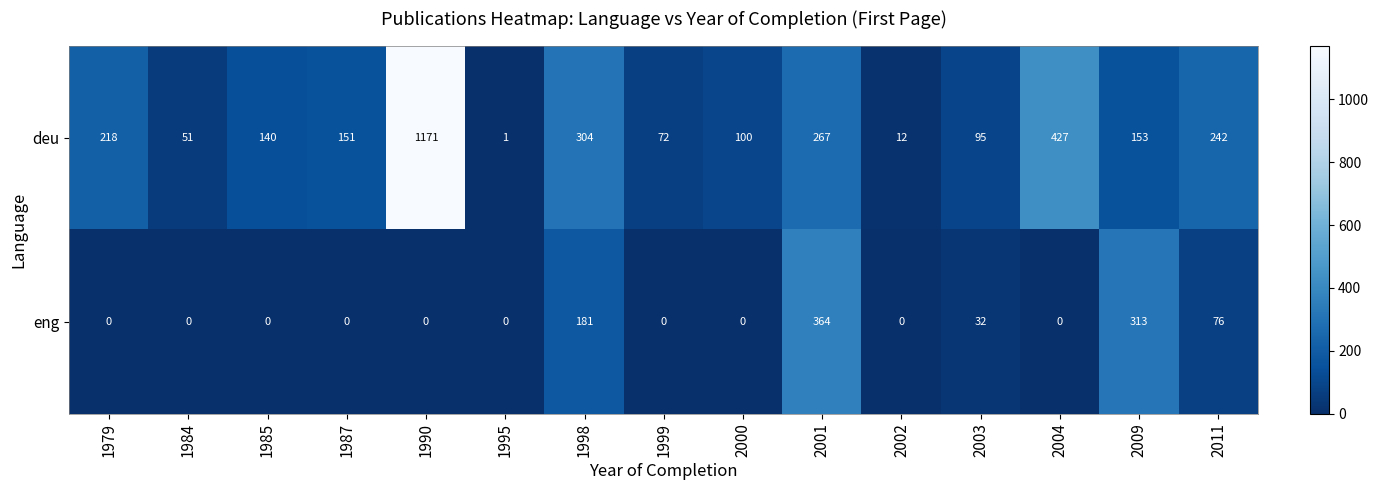

At 1990, list the series in order from largest to smallest.

deu, eng